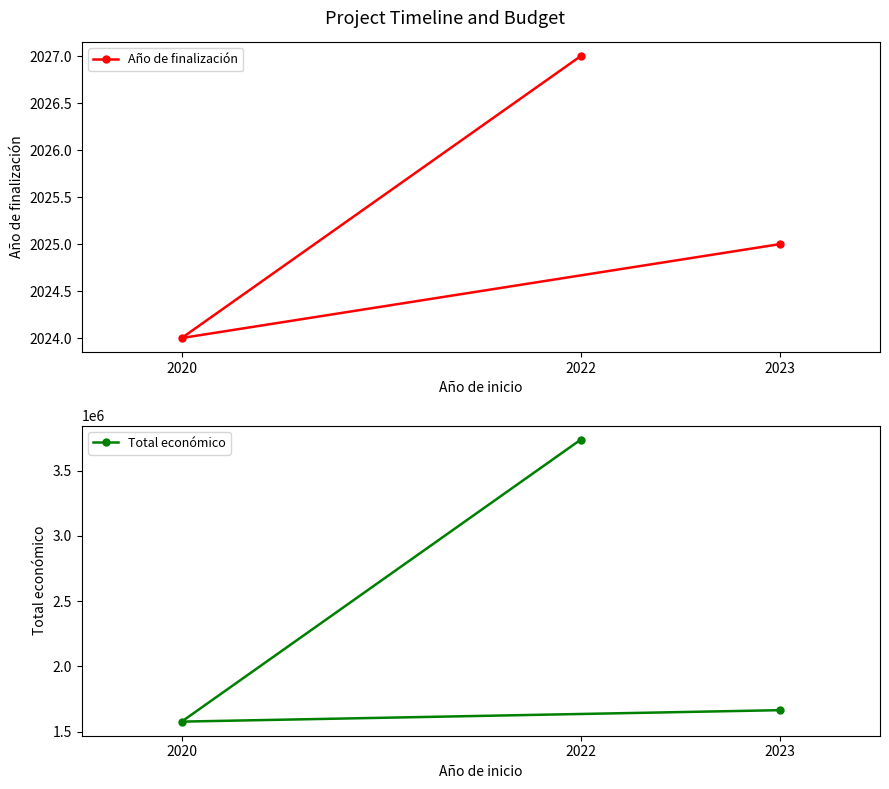

How many data points in Año de finalización are above 2025?

1